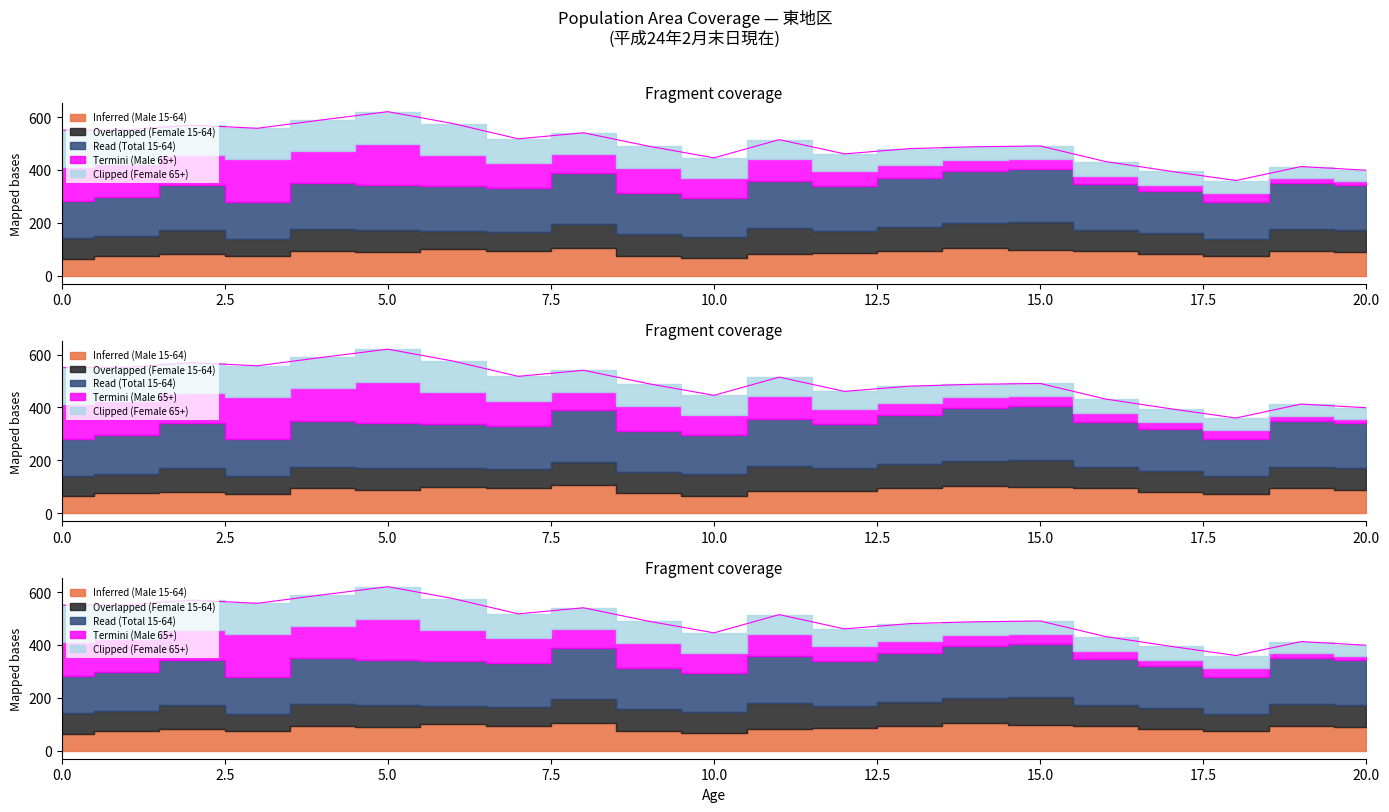

What is the sum of the Inferred (Male 15-64) values at 20 and 12?

172